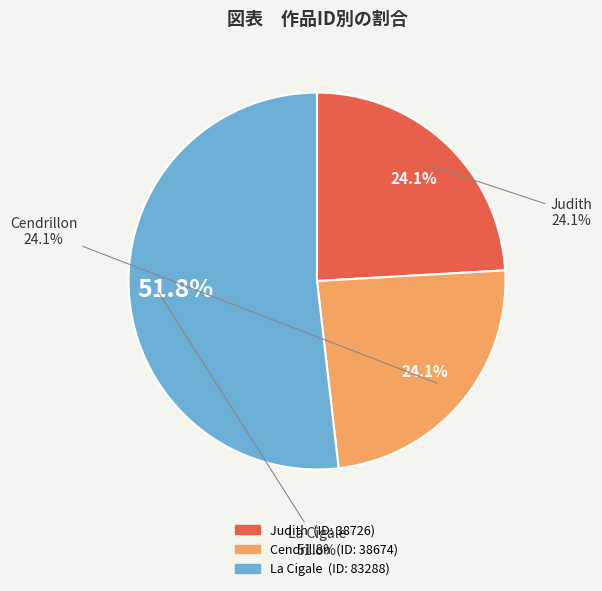

What is the change in value from Judith to Cendrillon?

-52